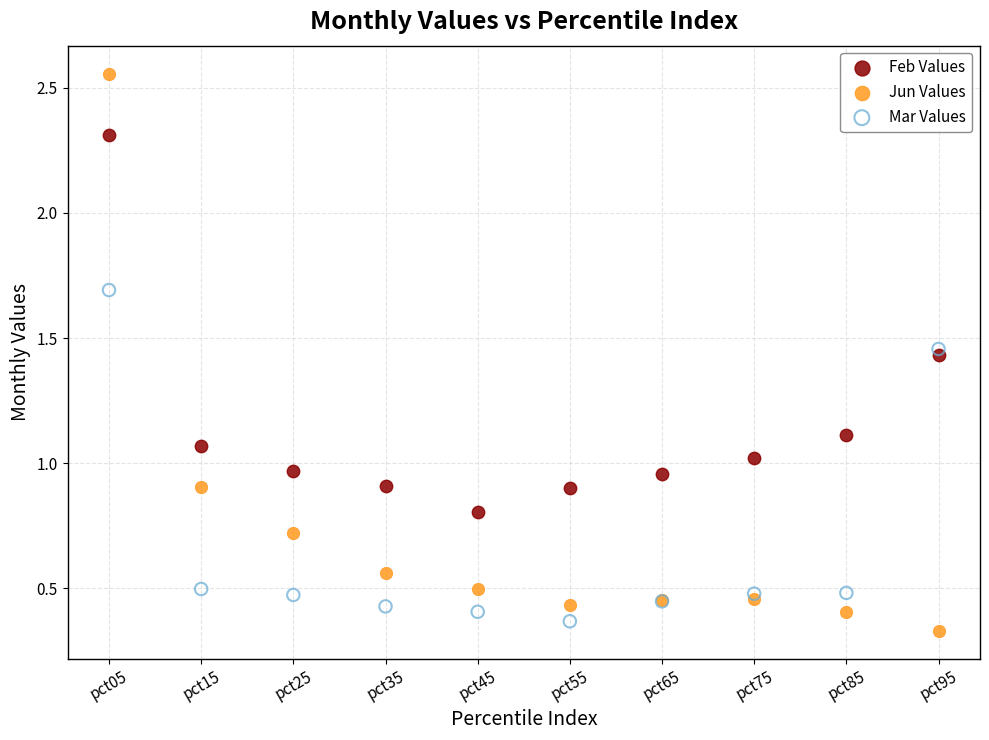

Which series has the largest Y range (max minus min)?

Jun Values